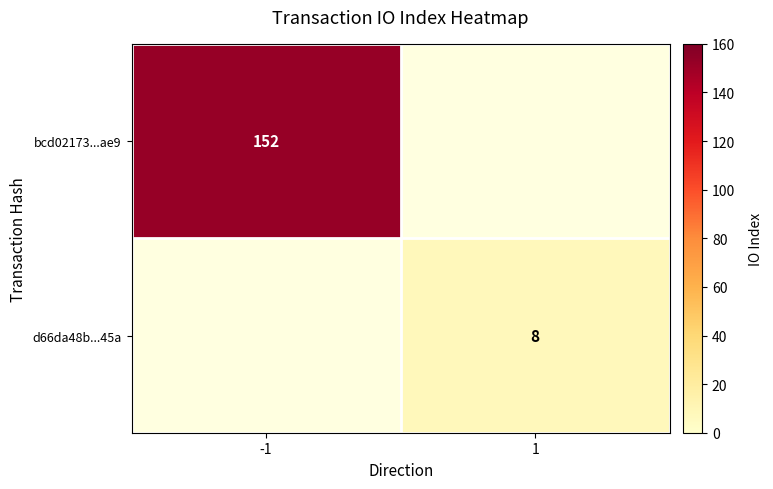

The value of d66da48b...45a at 1 is 8. True or false?

True